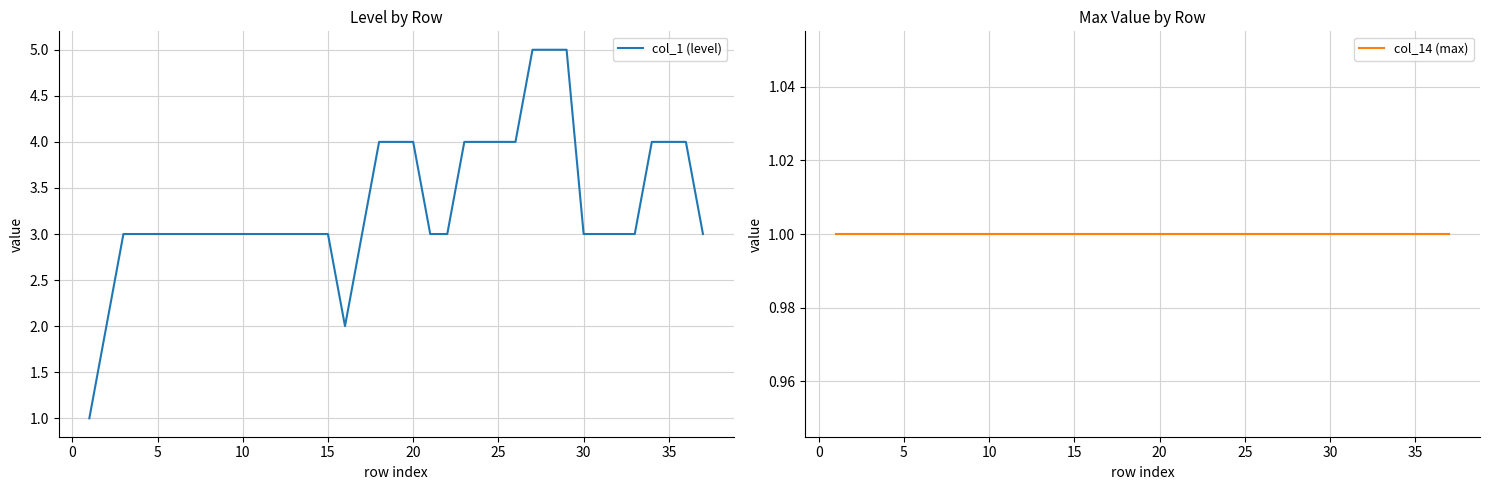

True or false: col_1 (level) has a value of 4 at 20.

True